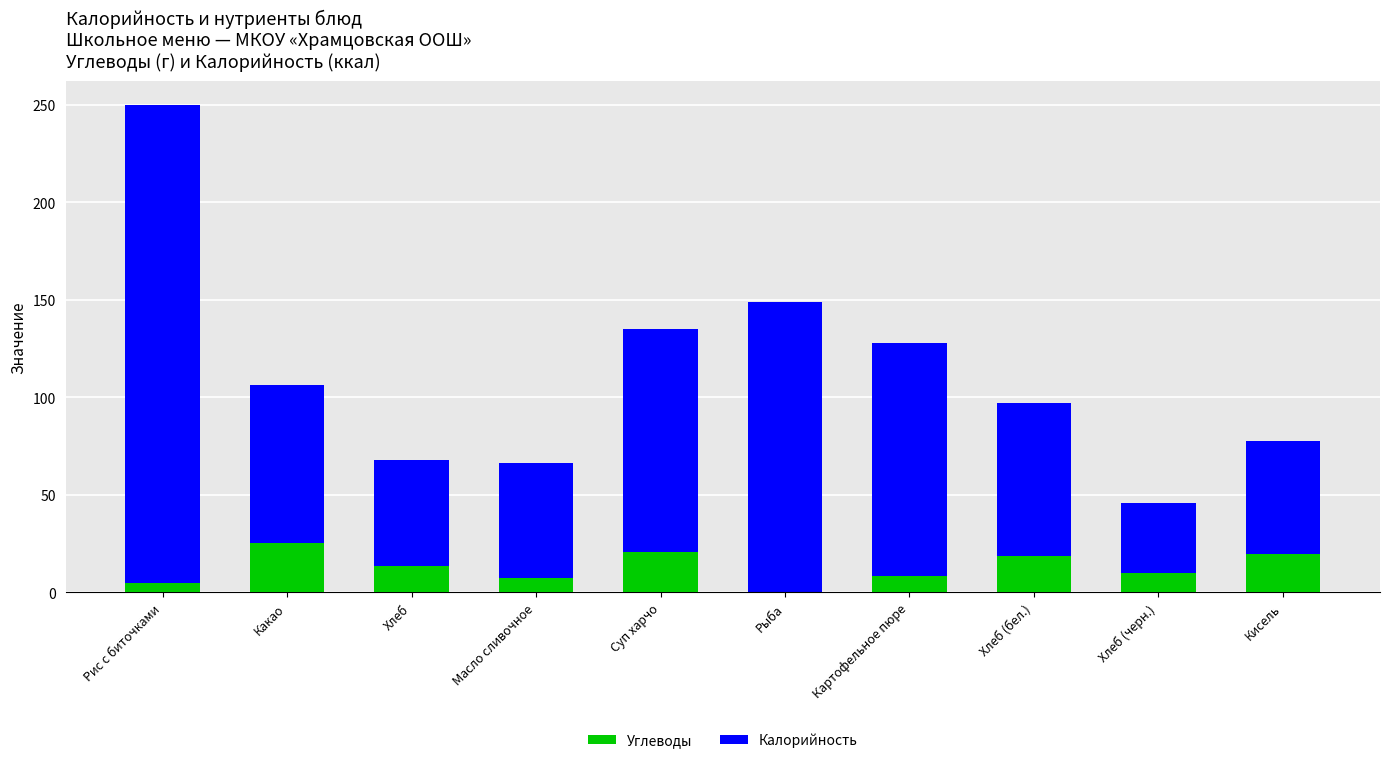

At which label is Калорийность closest to 148?

Рыба